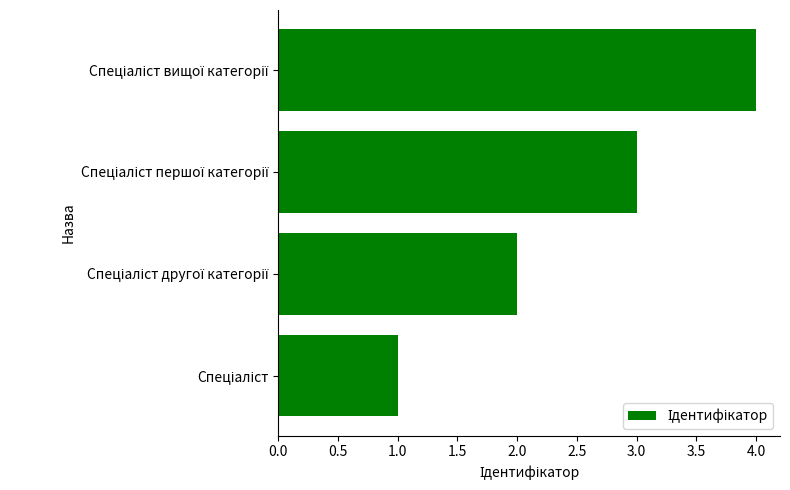

Does the chart contain any negative values?

No